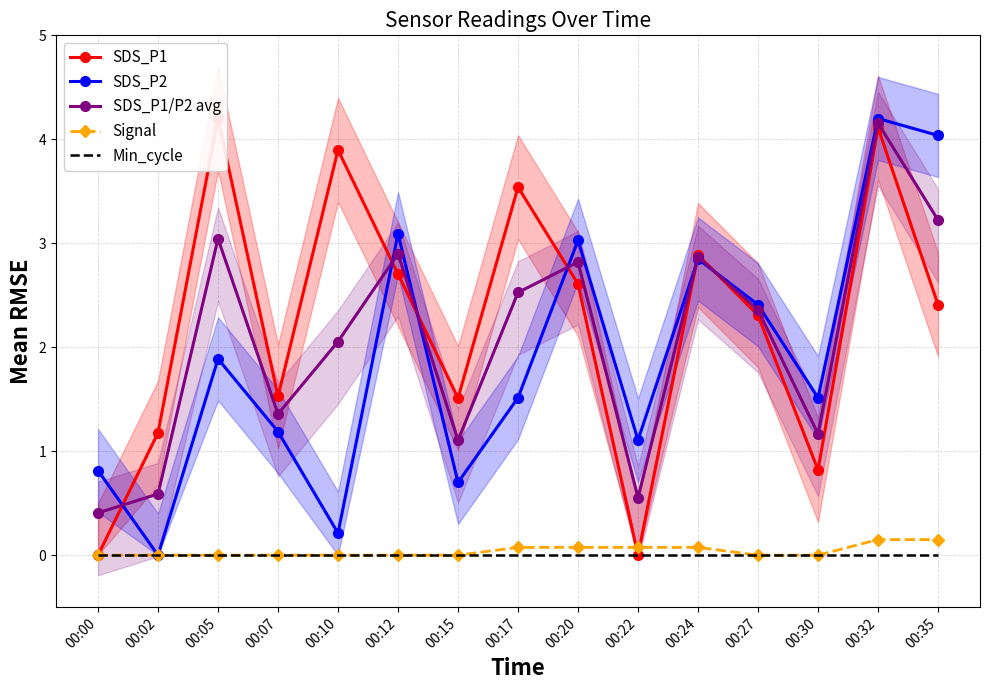

The SDS_P2 series shows 0.8 at 00:00. True or false?

True